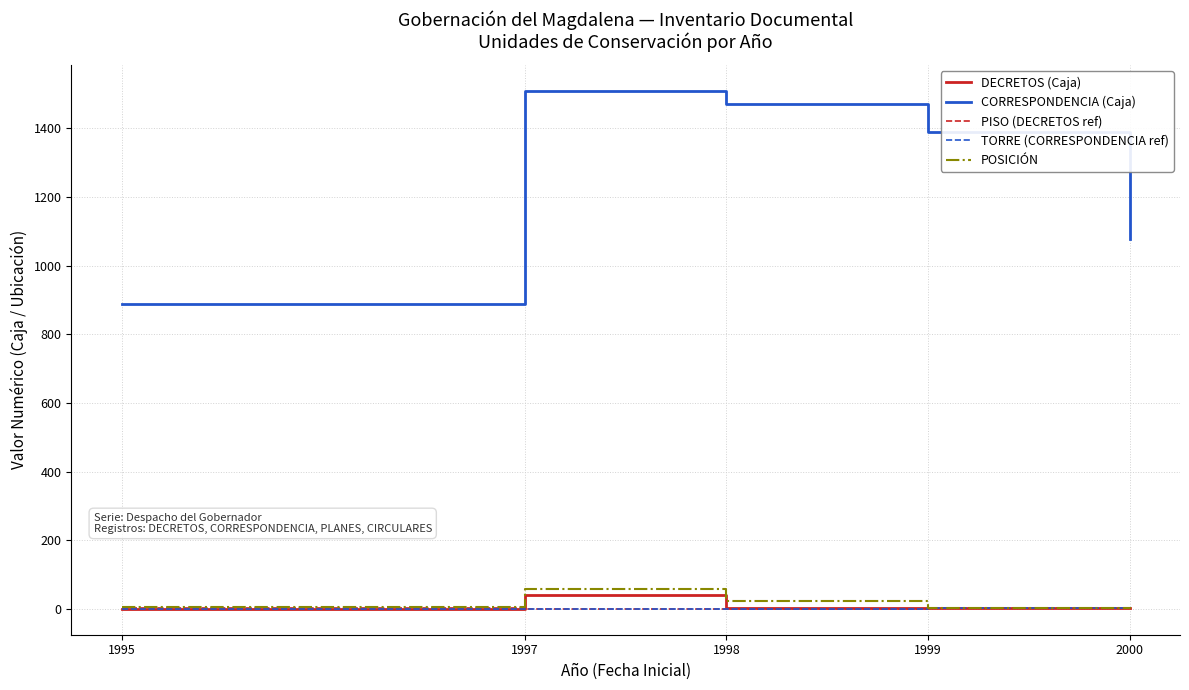

What is the difference between the DECRETOS (Caja) values at 1999 and 1995?

3